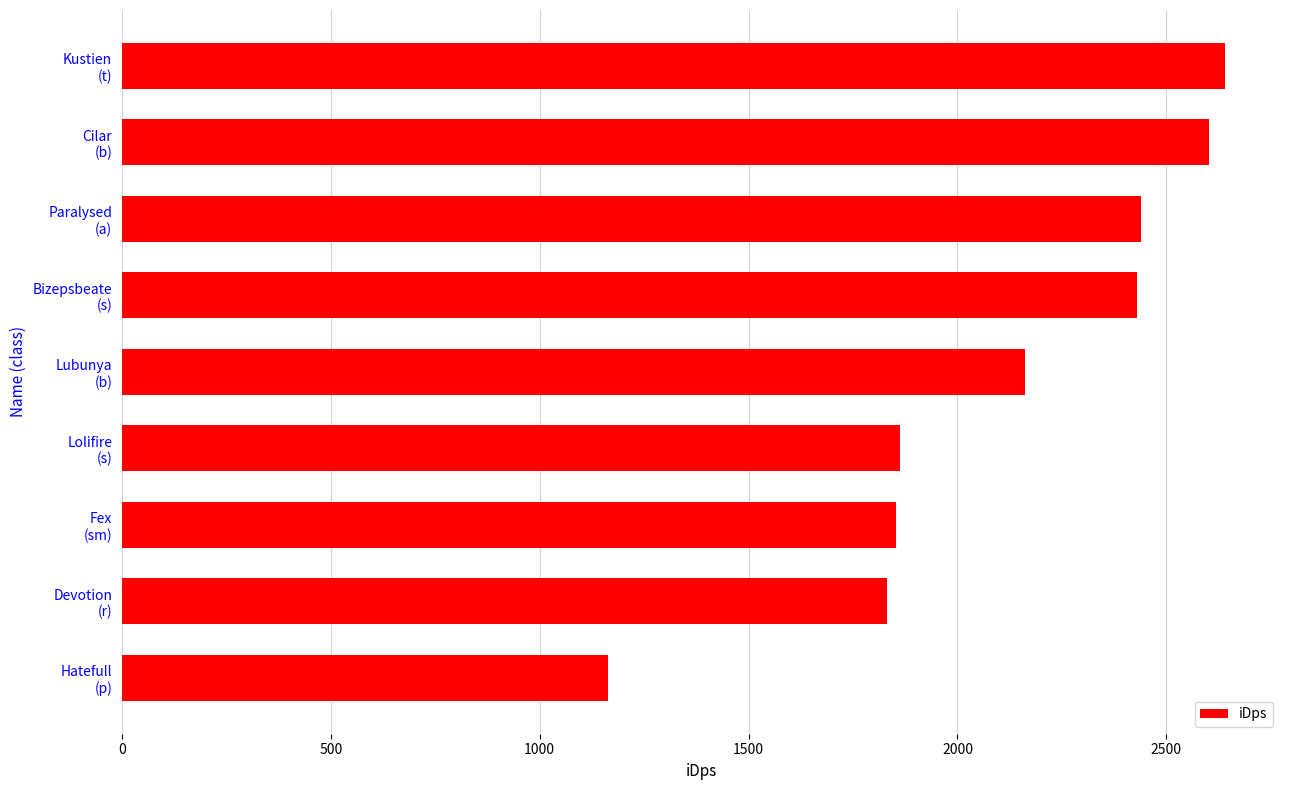

What is the sum of all values?

18982.6